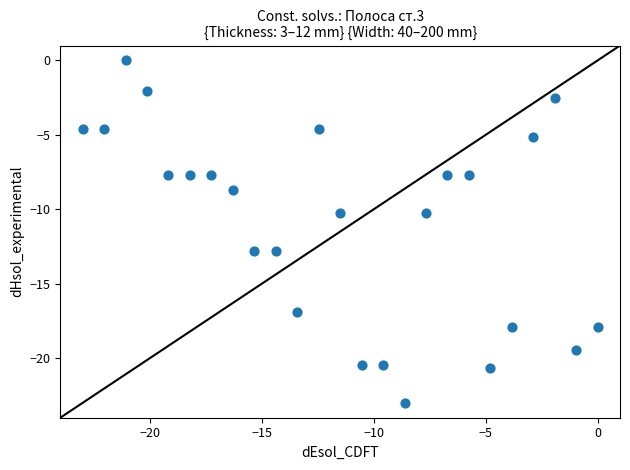

What is the range of X values (max minus min)?

23.0